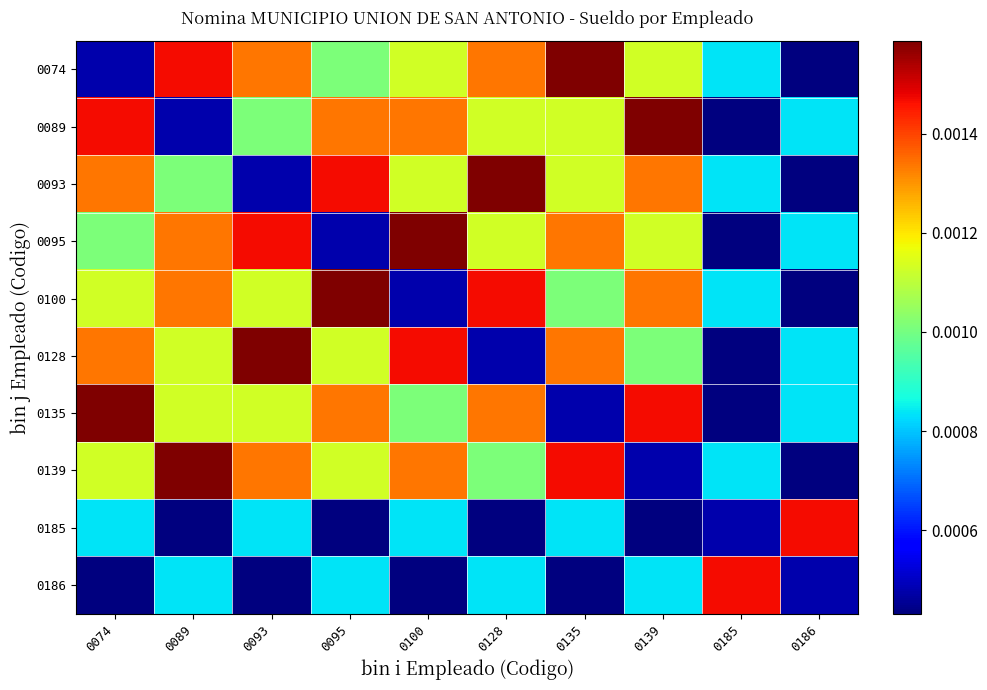

Between 0095 and 0139, which series saw the biggest shift?

0095